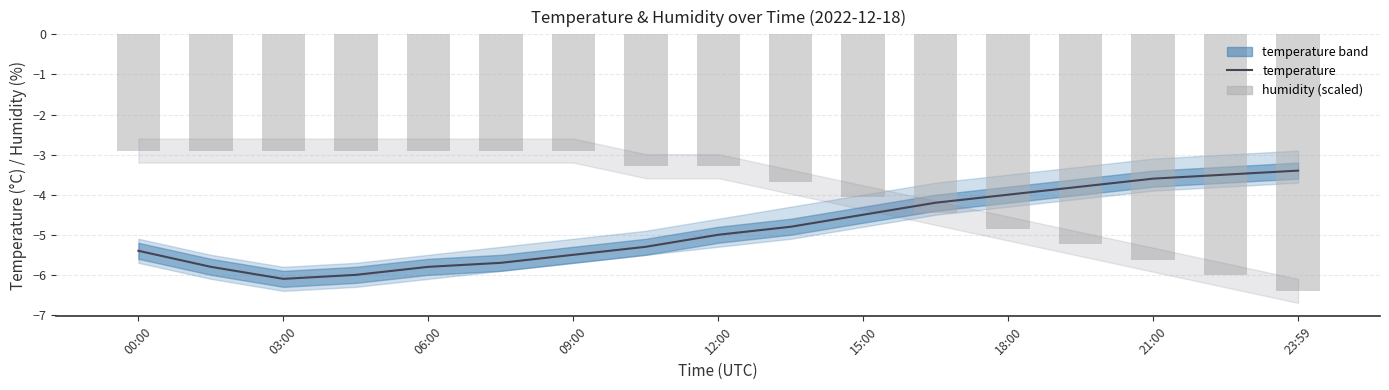

Reading left to right, transcribe all the data shown in this chart.

temperature: -5.4	-5.8	-6.1	-6.0	-5.8	-5.7	-5.5	-5.3	-5.0	-4.8	-4.5	-4.2	-4.0	-3.8	-3.6	-3.5	-3.4
humidity: -2.9	-2.9	-2.9	-2.9	-2.9	-2.9	-2.9	-3.3	-3.3	-3.7	-4.1	-4.5	-4.8	-5.2	-5.6	-6.0	-6.4